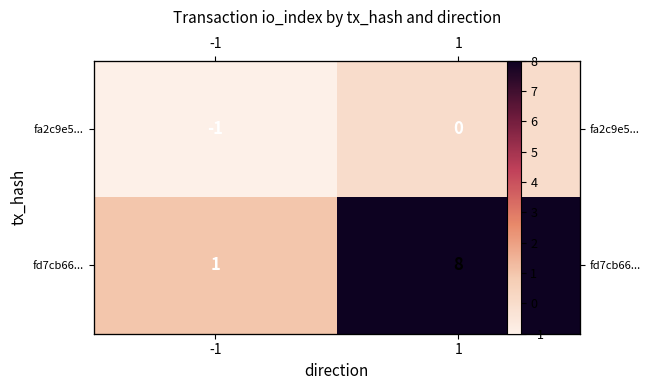

Which has a higher value, 1 or -1?

1